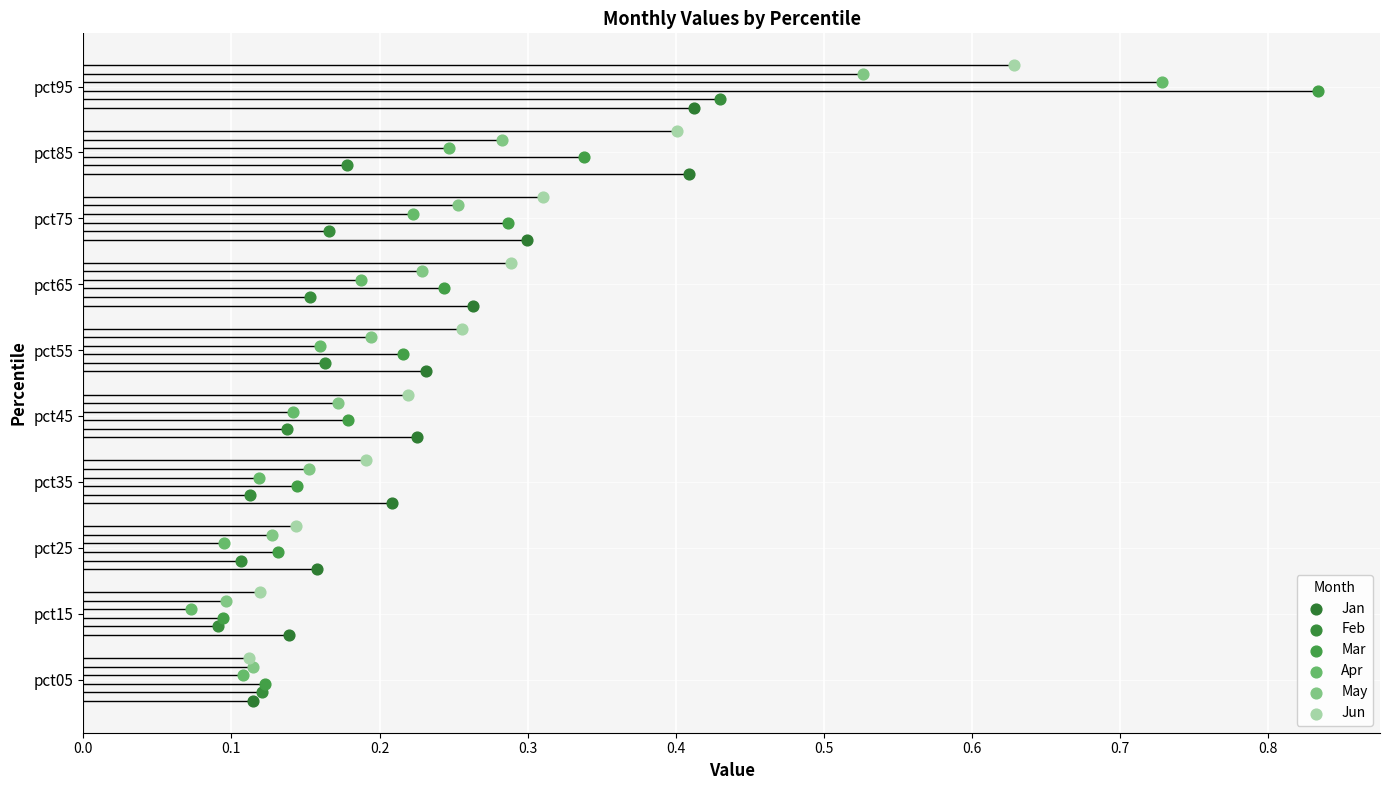

What are all the series names shown in the legend?

Jan, Feb, Mar, Apr, May, Jun